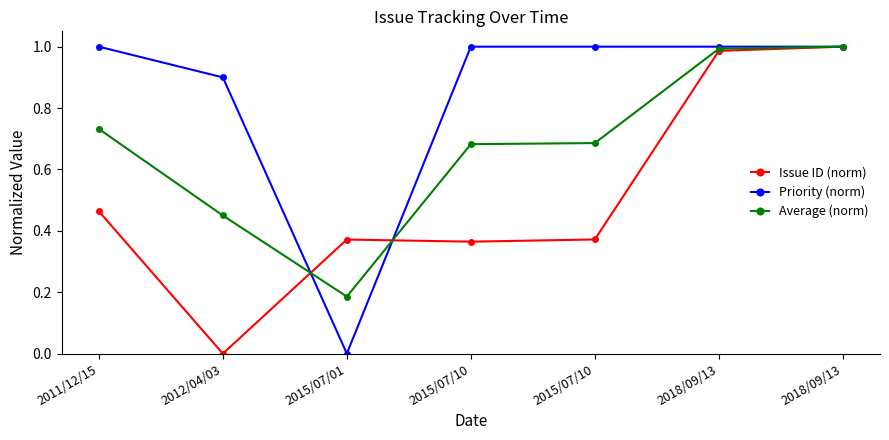

Which label corresponds to the smallest value in the chart?

2012/04/03